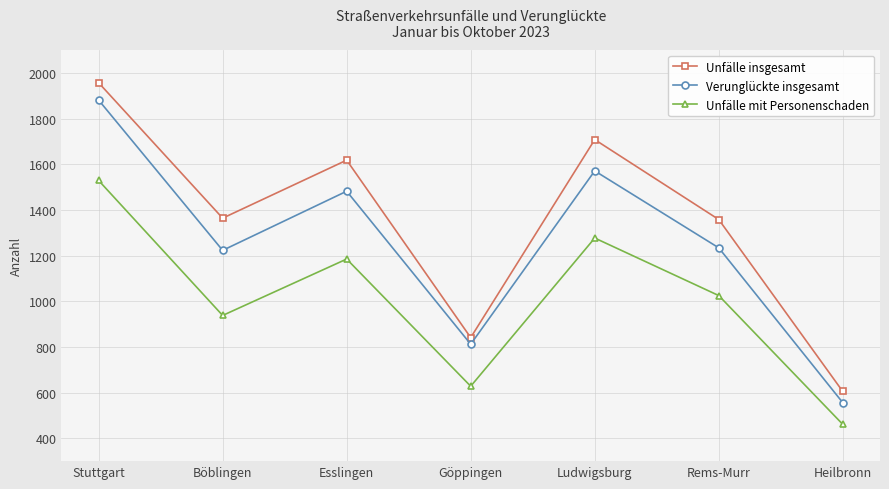

What is the label of the 4th point from the right?

Göppingen